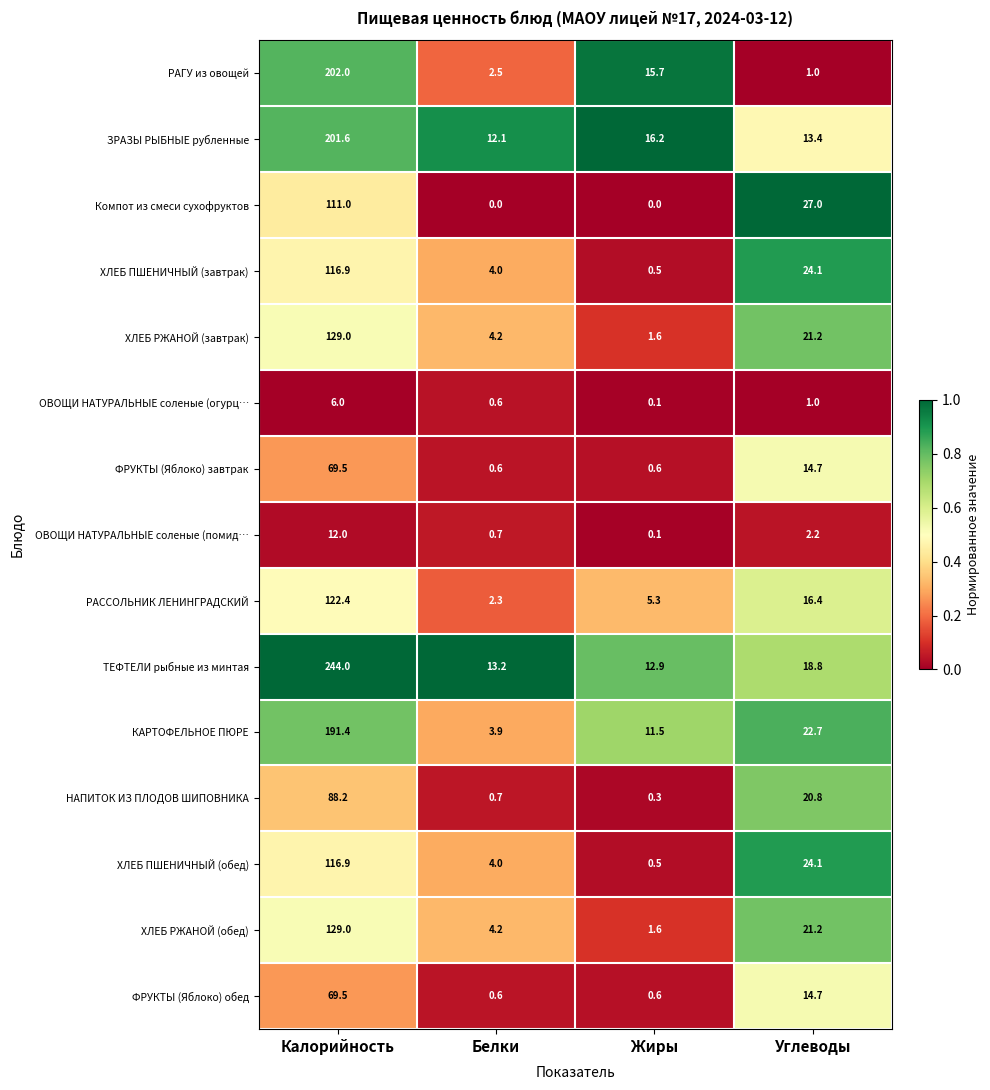

True or false: ХЛЕБ ПШЕНИЧНЫЙ (завтрак) has a value of 173.7 at Калорийность.

False